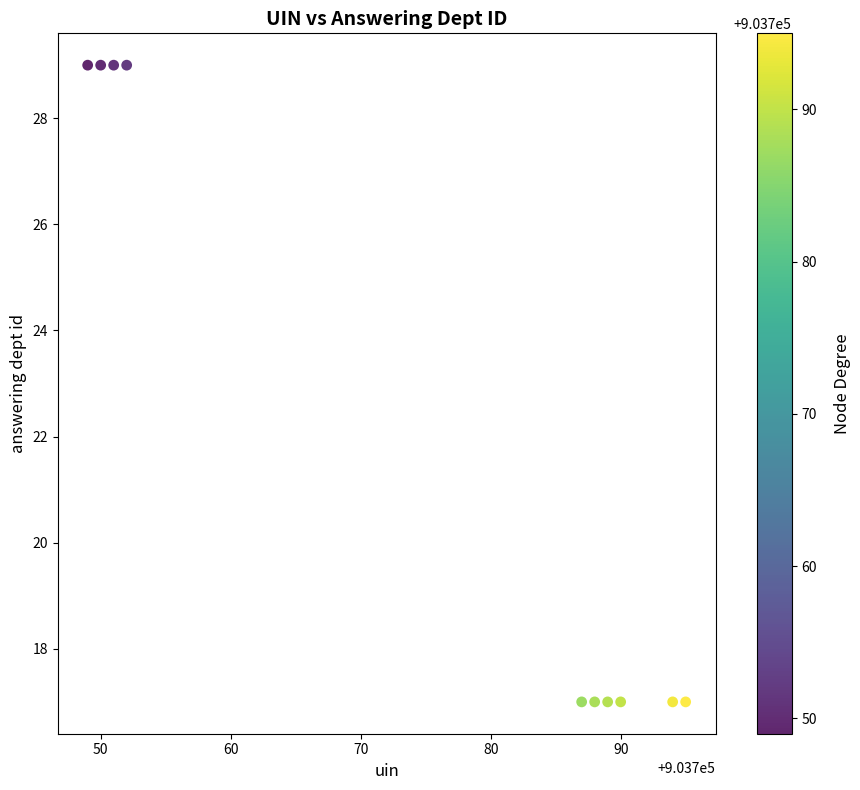

What is the average X value?

903774